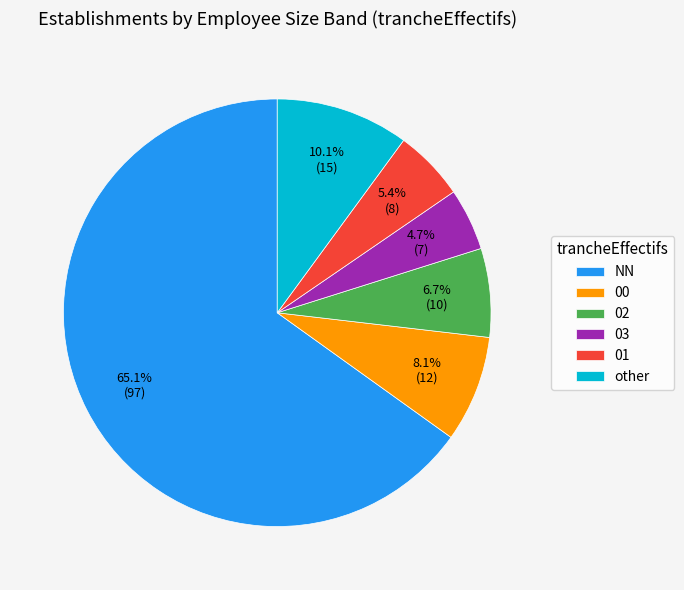

What is the smallest slice in the pie chart?

03